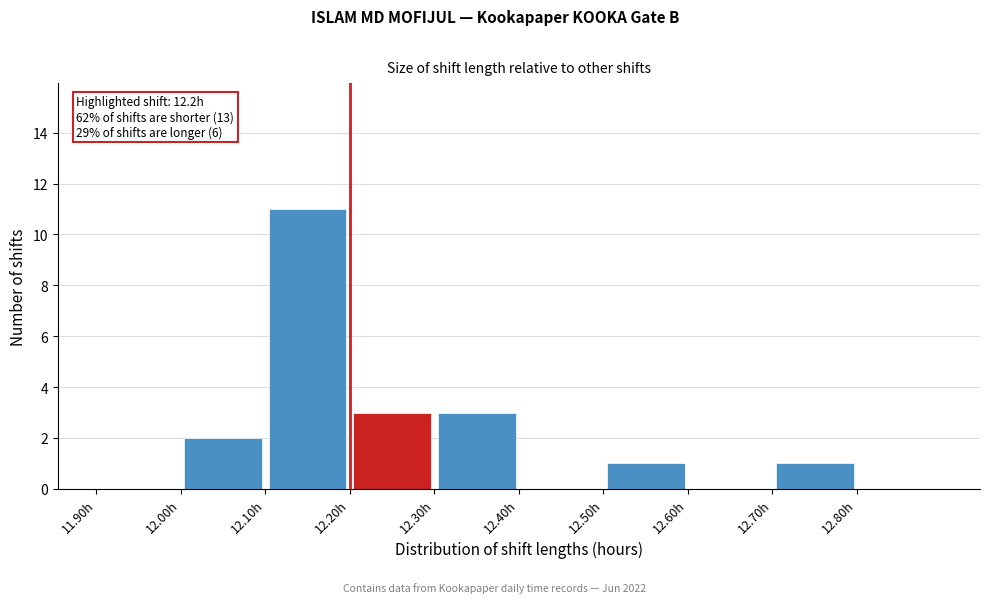

Over which range of the x-axis is the bar tallest?

12.1 to 12.2